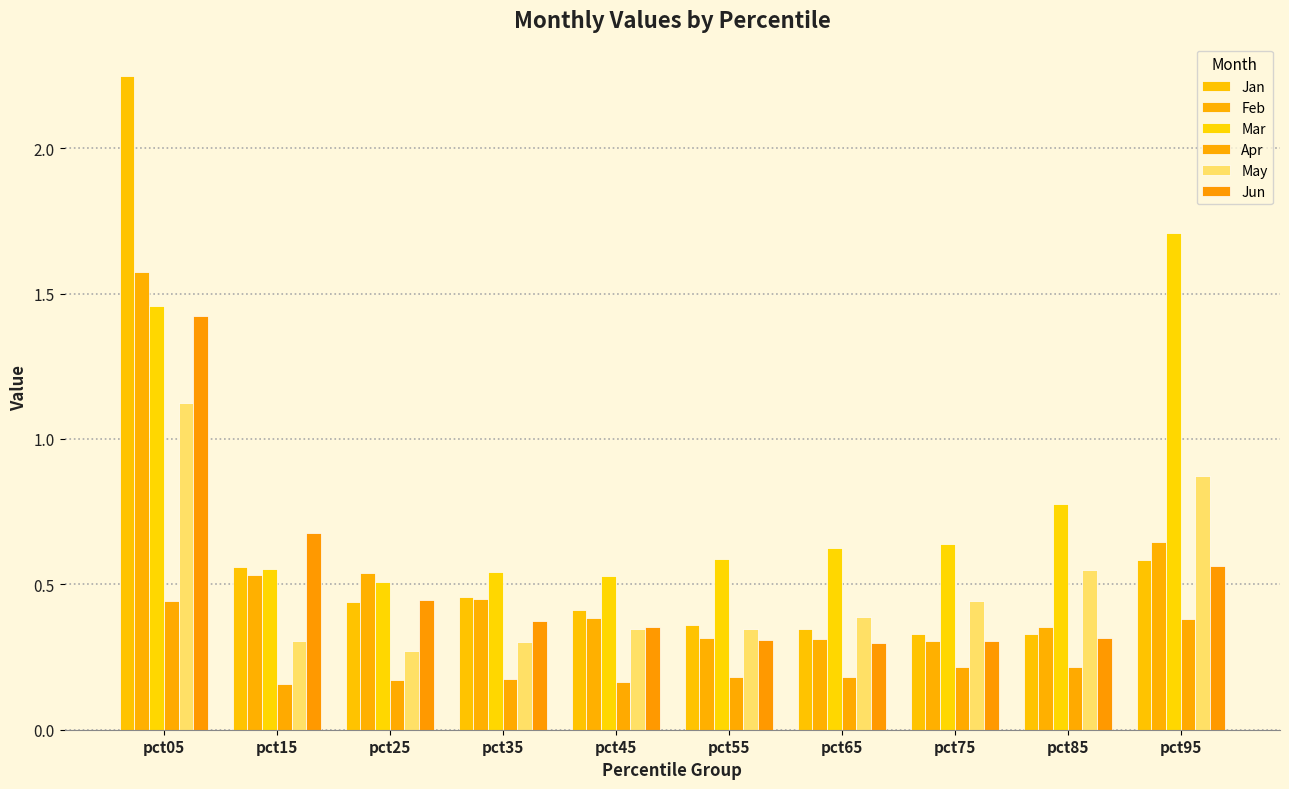

What is the approximate value of Jun at pct55?

0.3